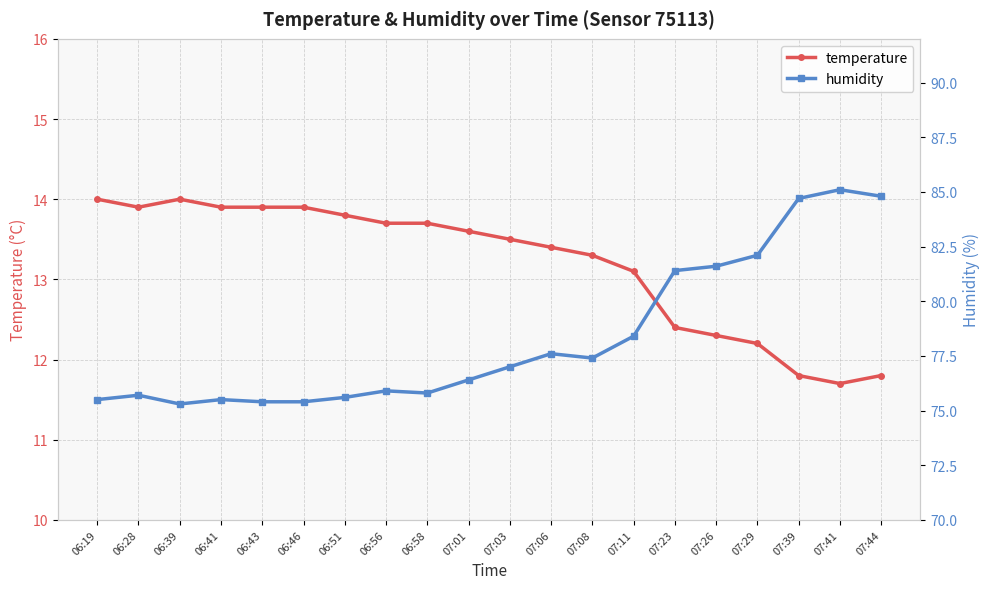

What is the value of the humidity point at the 3rd from the left?

75.3